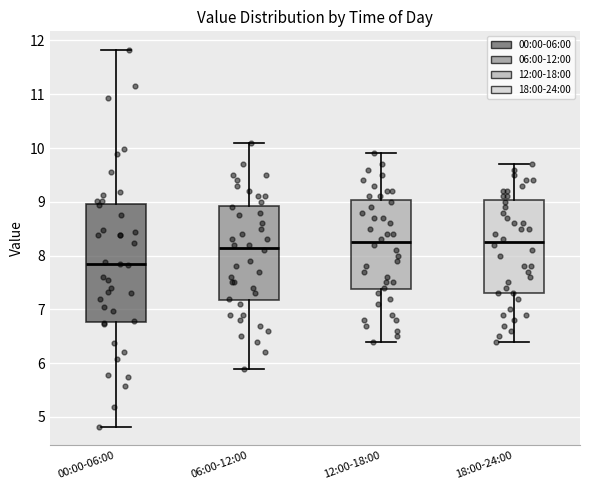

Reading left to right, transcribe this box plot: for each box, give where its median line is, the range the box spans, and where its two whiskers end, as read against the y-axis. The values are not printed on the chart, so give them approximately, as read against the axis.

00:00-06:00: median 7.8, box 6.8 to 9.0, whiskers 4.8 to 11.8
06:00-12:00: median 8.2, box 7.2 to 8.9, whiskers 5.9 to 10.1
12:00-18:00: median 8.3, box 7.4 to 9.0, whiskers 6.4 to 9.9
18:00-24:00: median 8.3, box 7.3 to 9.0, whiskers 6.4 to 9.7